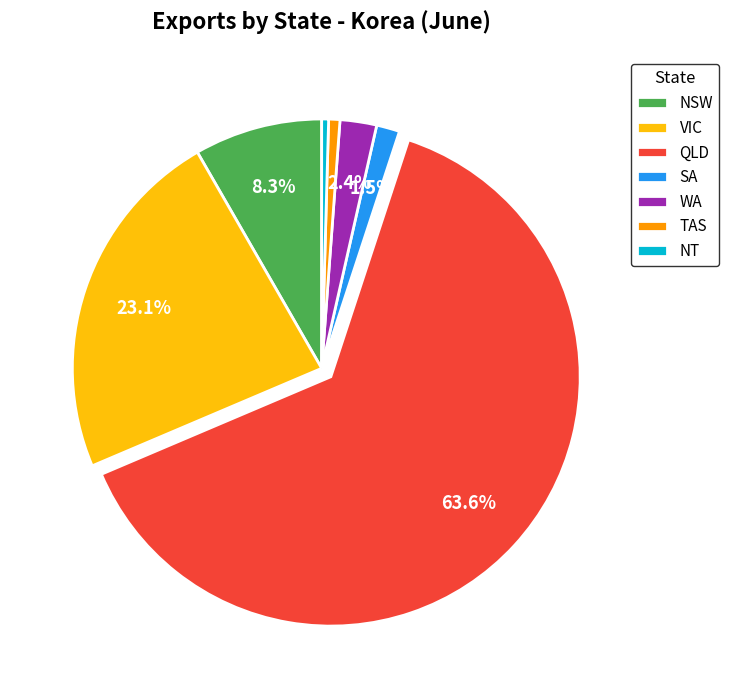

Is there a majority slice in this chart?

Yes